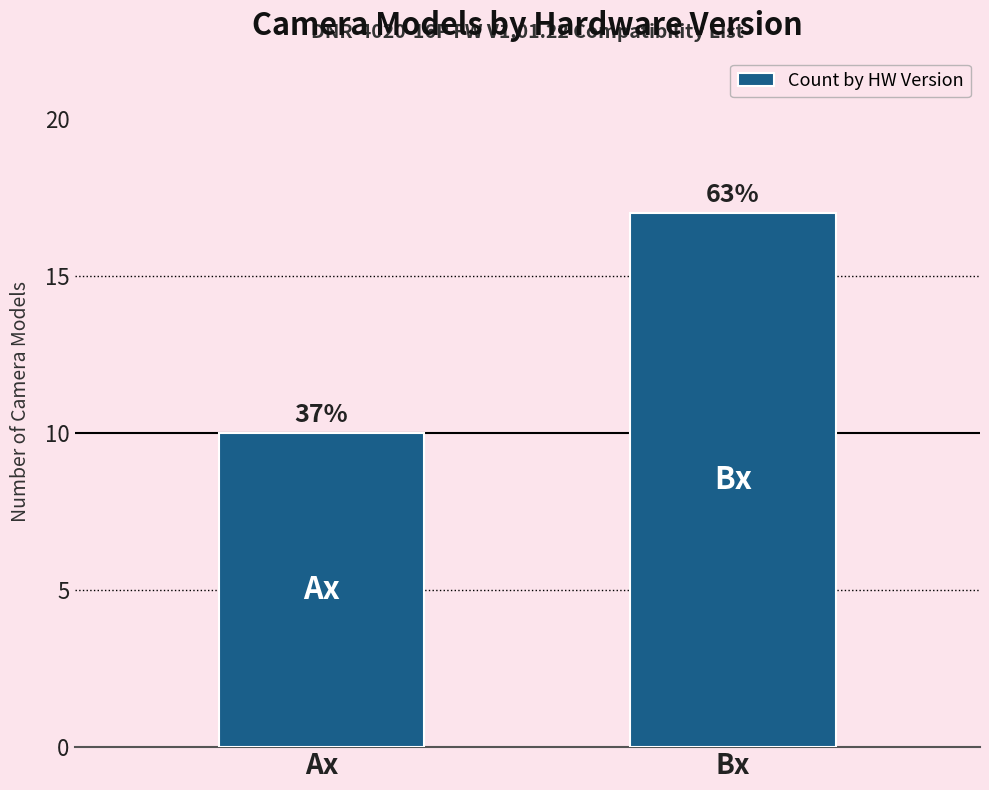

Which has a higher value, Bx or Ax?

Bx